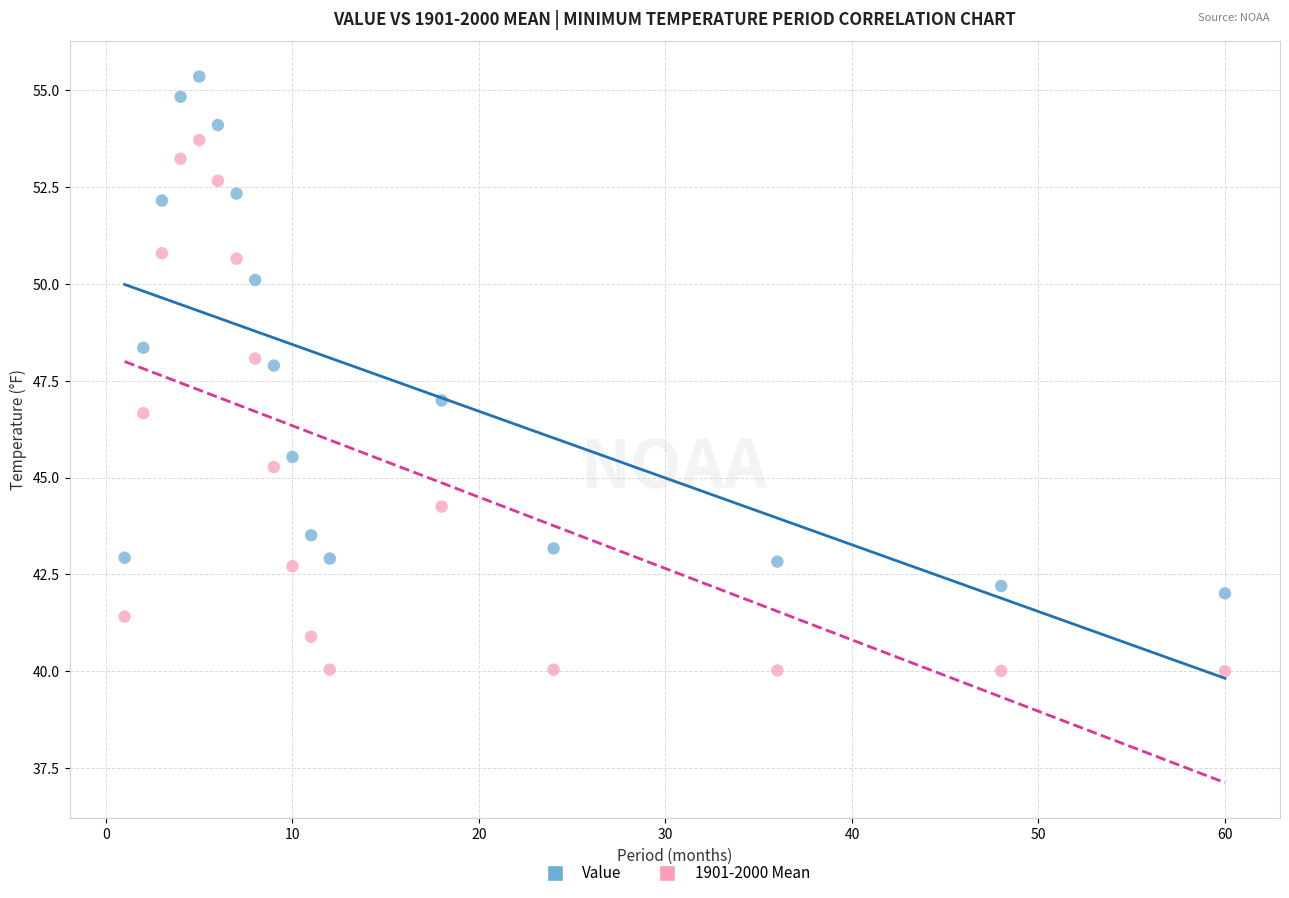

Which series has the largest Y range (max minus min)?

1901-2000 Mean